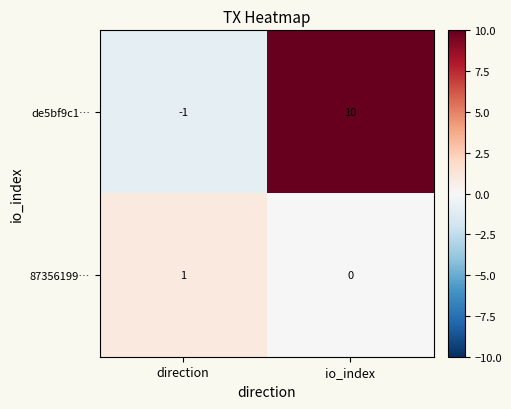

What is the sum of all de5bf9c1… values?

9